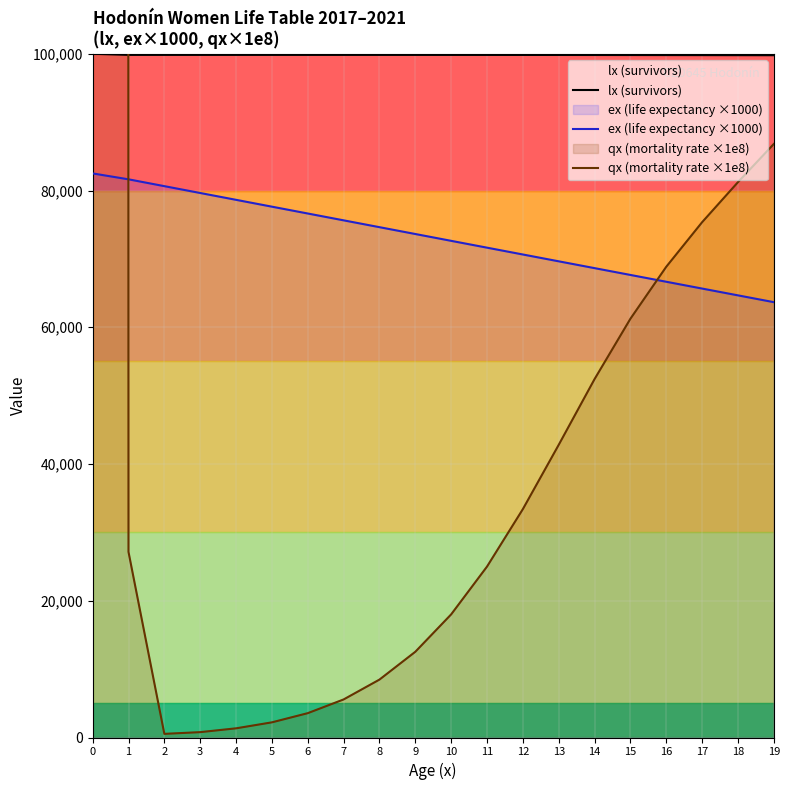

How many data points in lx (survivors) are less than 99830?

10